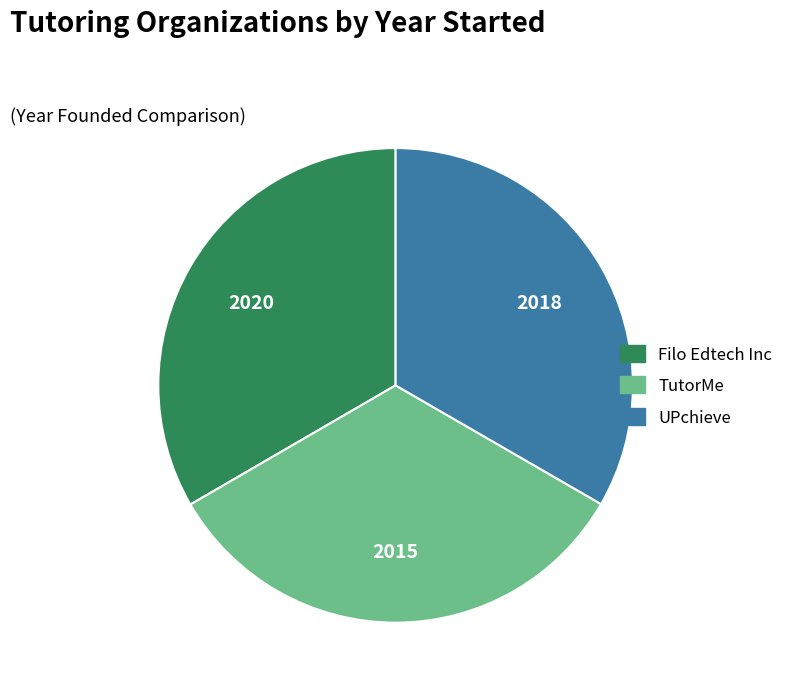

True or false: Filo Edtech Inc accounts for 33% of the total.

True